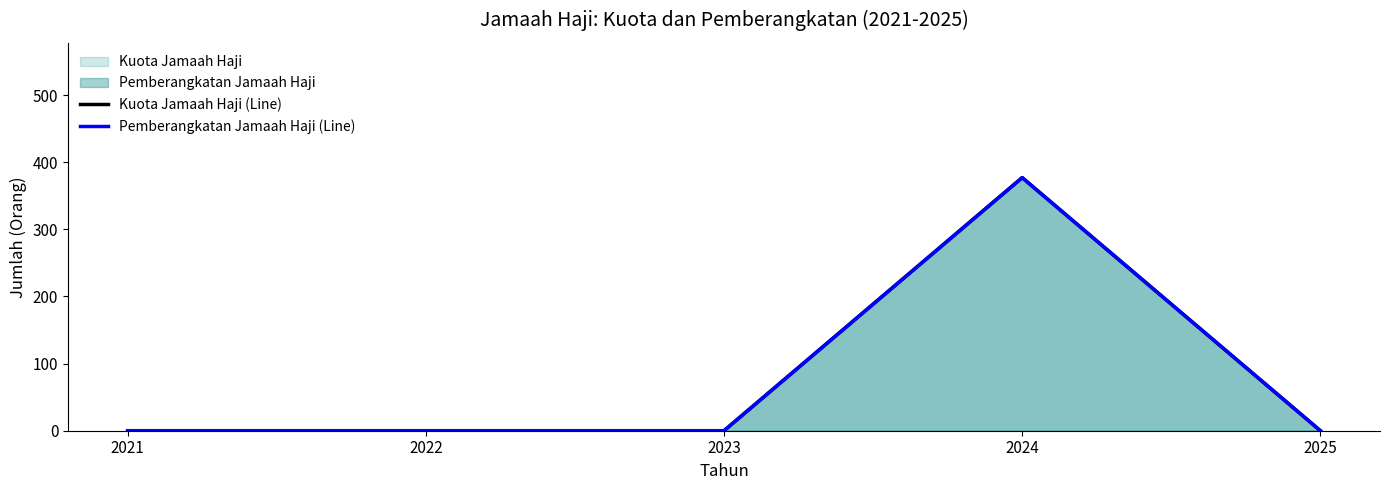

At 2024, list the series in order from smallest to largest.

Kuota Jamaah Haji (Line), Pemberangkatan Jamaah Haji (Line)